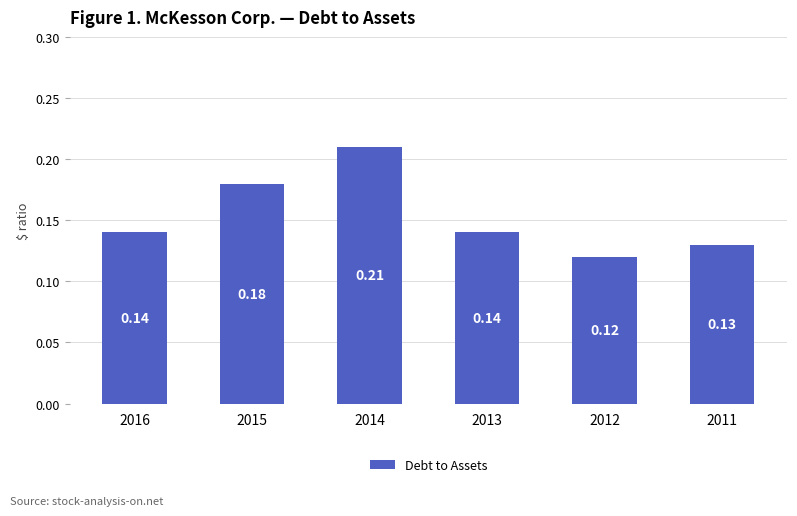

What is the sum of the values at 2011 and 2016?

0.3